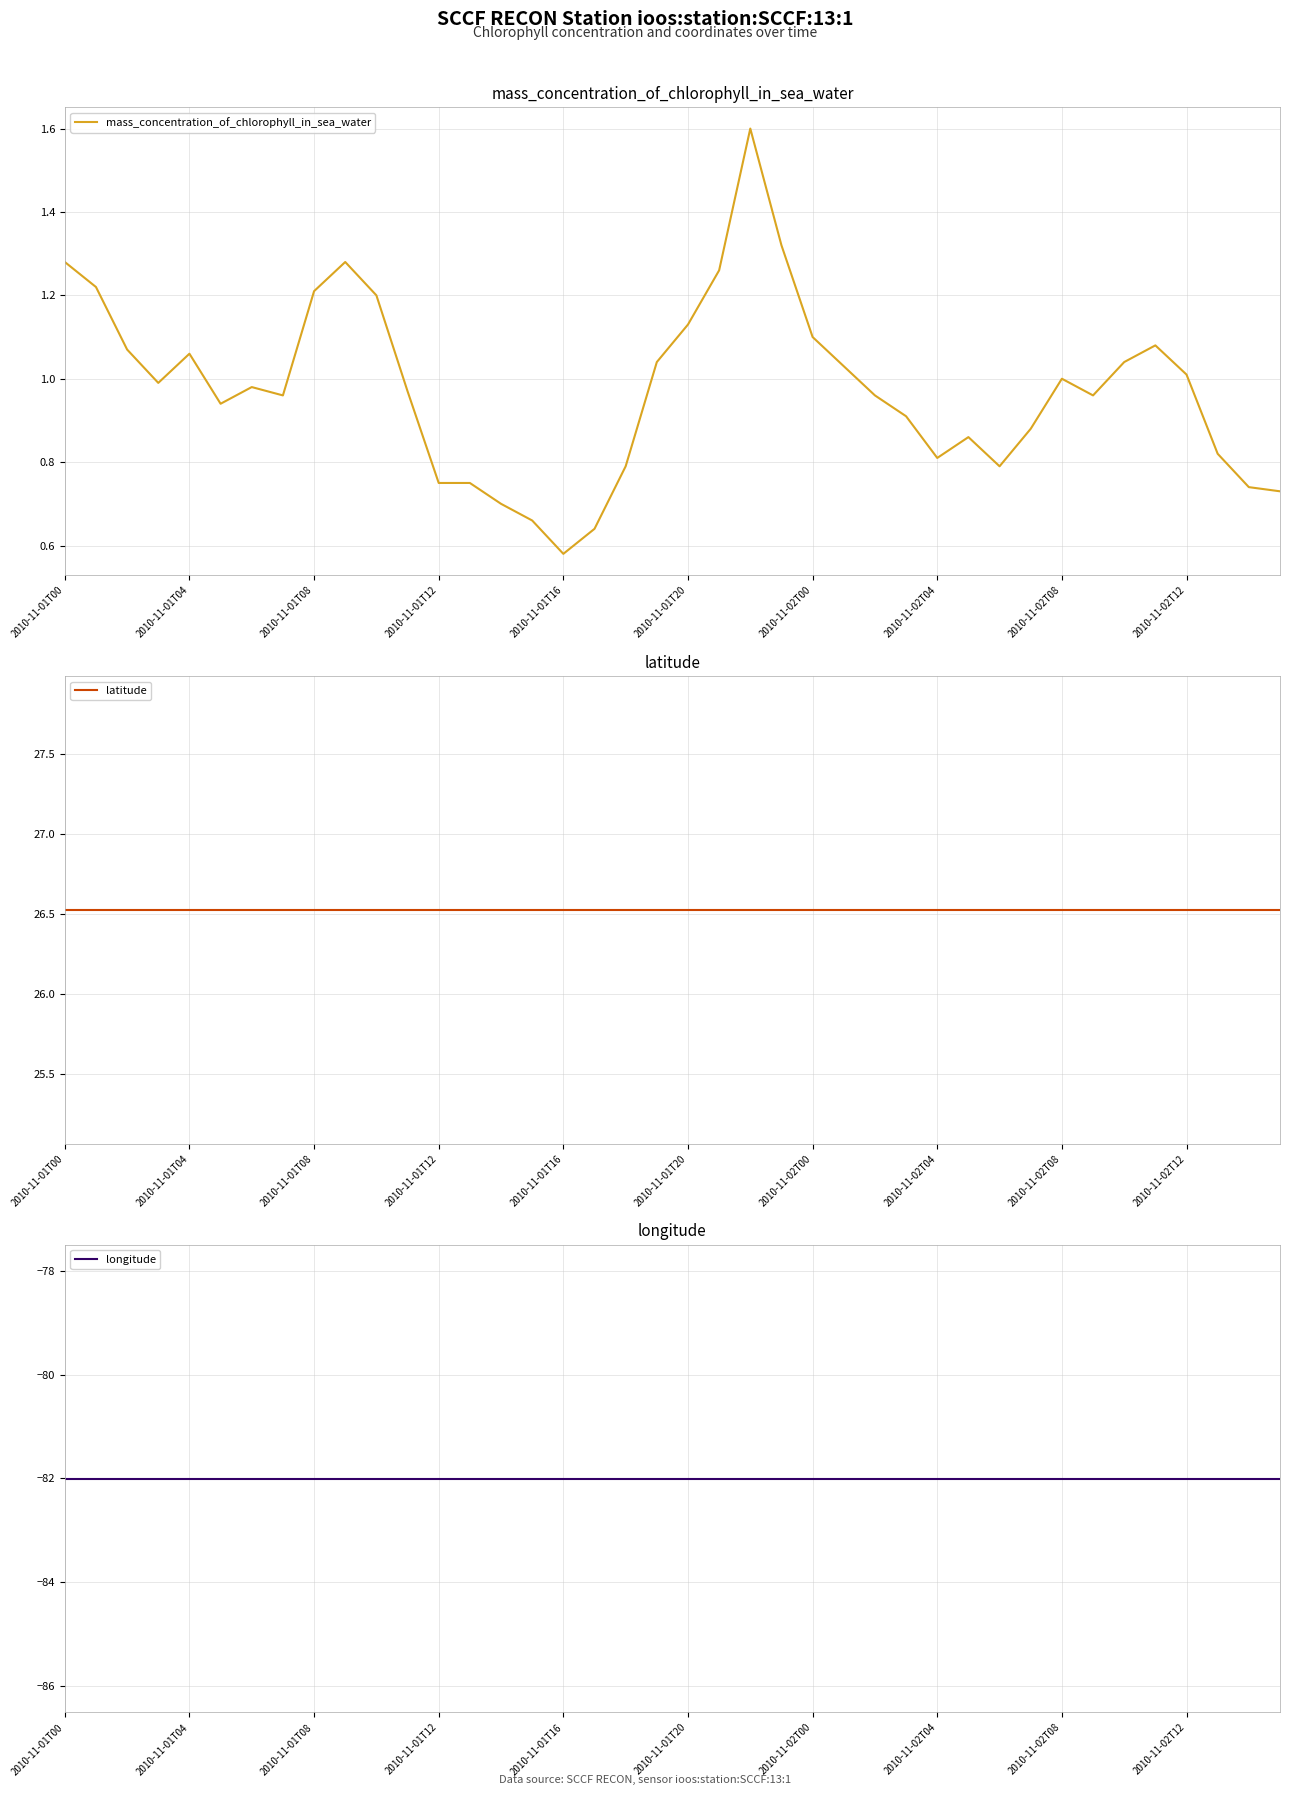

How many lines are shown in the chart?

3